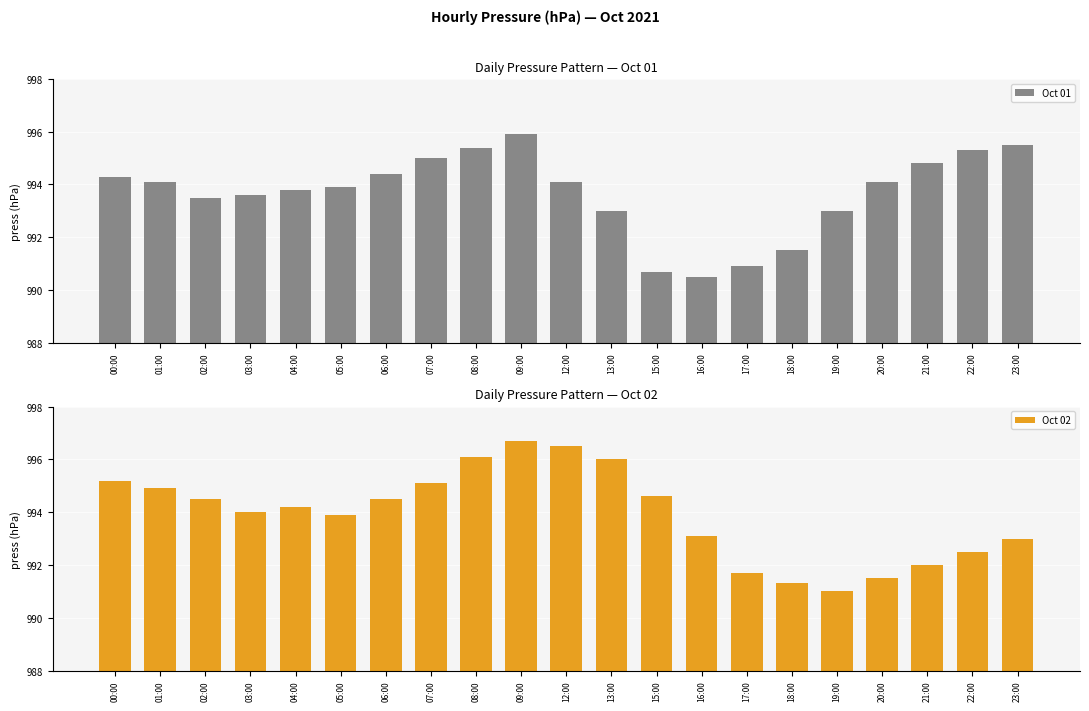

How many series are shown in this chart?

2